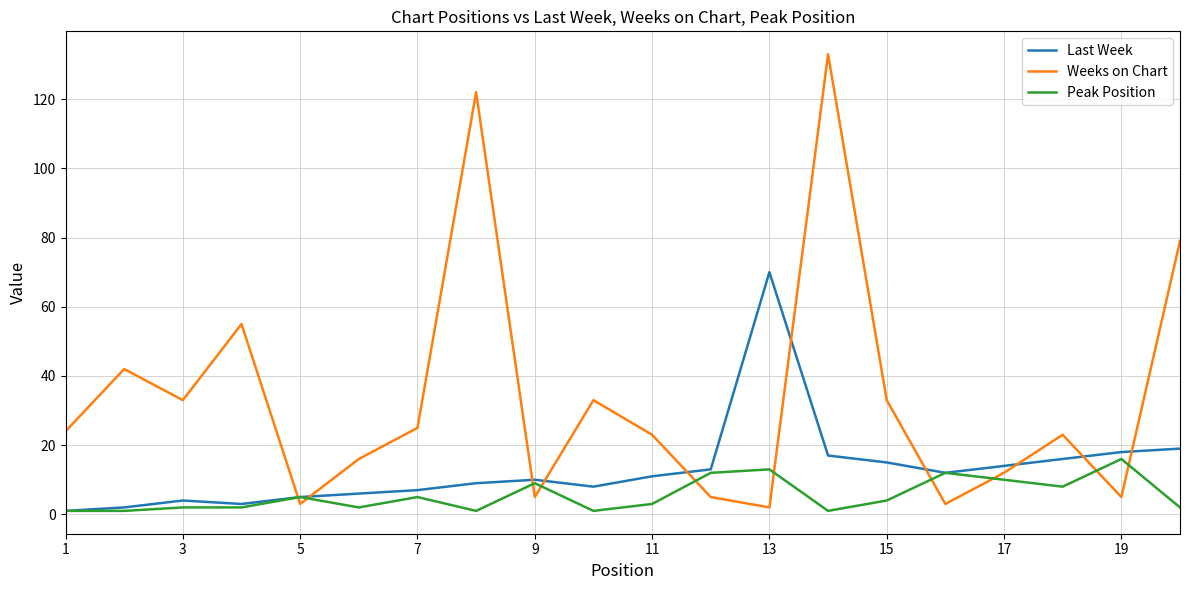

Which series has the largest range (max minus min)?

Weeks on Chart